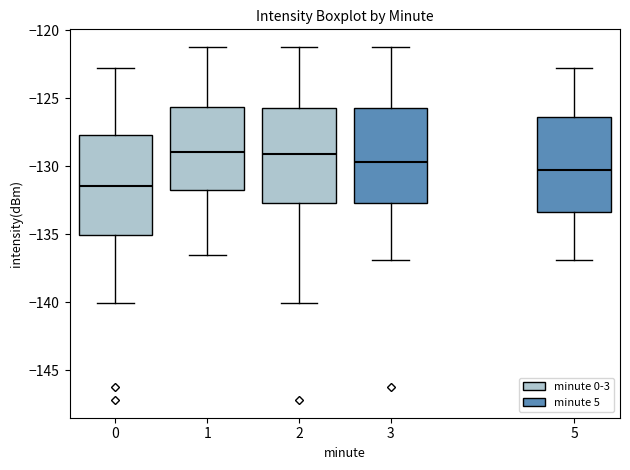

Reading left to right, transcribe this box plot: for each box, give where its median line is, the range the box spans, and where its two whiskers end, as read against the y-axis. The values are not printed on the chart, so give them approximately, as read against the axis.

0: median -131.5, box -135.0 to -127.5, whiskers -140.0 to -123.0
1: median -129.0, box -131.5 to -125.5, whiskers -136.5 to -121.0
2: median -129.0, box -132.5 to -125.5, whiskers -140.0 to -121.0
3: median -129.5, box -132.5 to -125.5, whiskers -137.0 to -121.0
5: median -130.5, box -133.5 to -126.5, whiskers -137.0 to -123.0